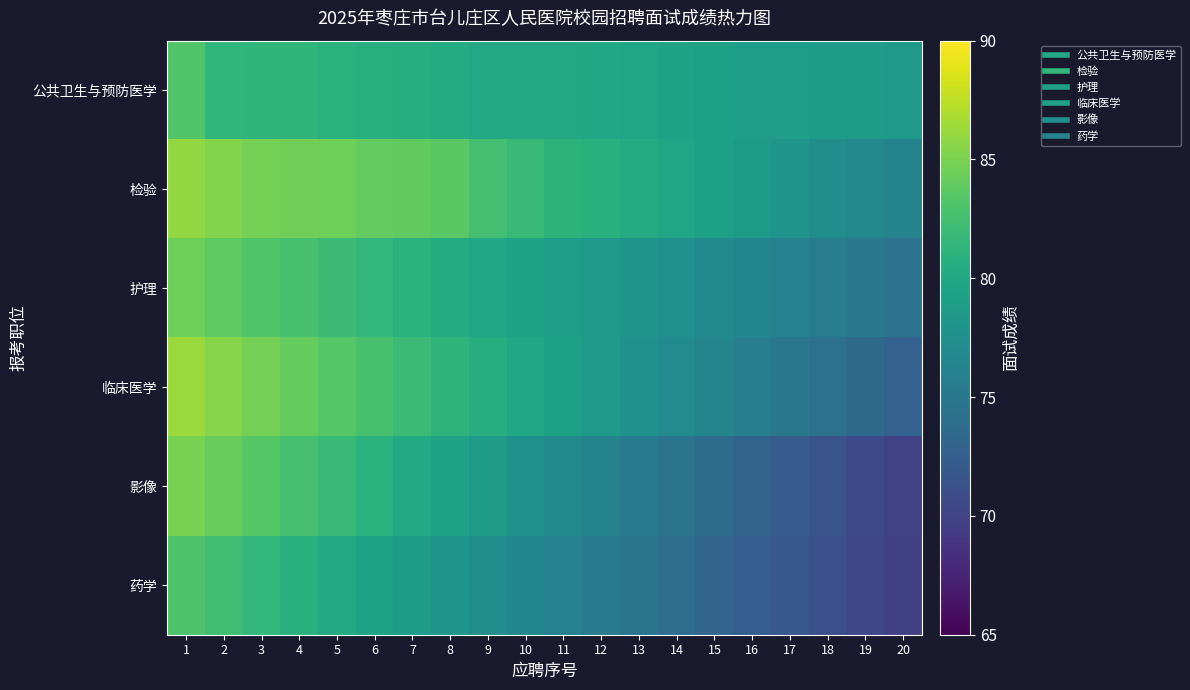

Reading right to left, extract all data points from this chart.

公共卫生与预防医学: 20=78.5	19=78.7	18=78.8	17=78.9	16=79.0	15=79.2	14=79.4	13=79.7	12=80.0	11=80.0	10=80.1	9=80.1	8=80.4	7=80.6	6=80.8	5=81.0	4=81.3	3=81.3	2=81.5	1=83.3
检验: 20=76.2	19=76.8	18=77.4	17=78.0	16=78.6	15=79.2	14=79.8	13=80.4	12=80.9	11=81.2	10=81.8	9=82.5	8=83.6	7=83.9	6=84.0	5=84.5	4=84.6	3=84.7	2=85.3	1=86.0
护理: 20=74.5	19=75.0	18=75.5	17=76.0	16=76.5	15=77.0	14=77.5	13=78.0	12=78.5	11=79.0	10=79.5	9=80.0	8=80.5	7=81.0	6=81.6	5=82.1	4=82.7	3=83.2	2=83.8	1=84.5
临床医学: 20=72.9	19=73.6	18=74.3	17=75.0	16=75.7	15=76.4	14=77.1	13=77.8	12=78.5	11=79.2	10=79.9	9=80.6	8=81.3	7=82.0	6=82.7	5=83.4	4=84.1	3=84.8	2=85.5	1=86.2
影像: 20=69.8	19=70.6	18=71.4	17=72.2	16=73.0	15=73.8	14=74.6	13=75.4	12=76.2	11=77.0	10=77.8	9=78.6	8=79.4	7=80.2	6=81.0	5=81.8	4=82.6	3=83.4	2=84.2	1=85.0
药学: 20=69.7	19=70.4	18=71.1	17=71.8	16=72.5	15=73.2	14=73.9	13=74.6	12=75.3	11=76.0	10=76.7	9=77.4	8=78.1	7=78.8	6=79.5	5=80.2	4=80.9	3=81.6	2=82.3	1=83.0